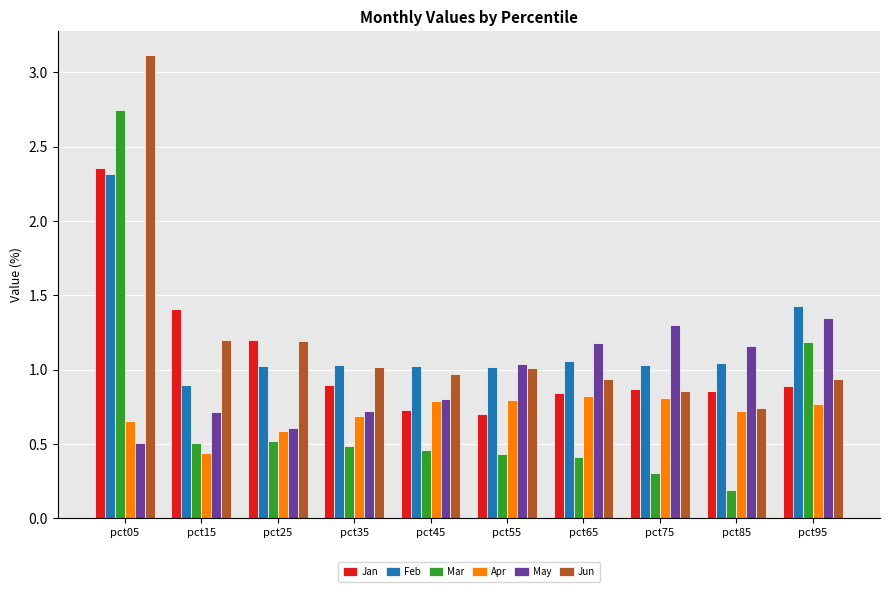

Is the value of Jan at pct85 greater than the value of Apr at pct65?

Yes